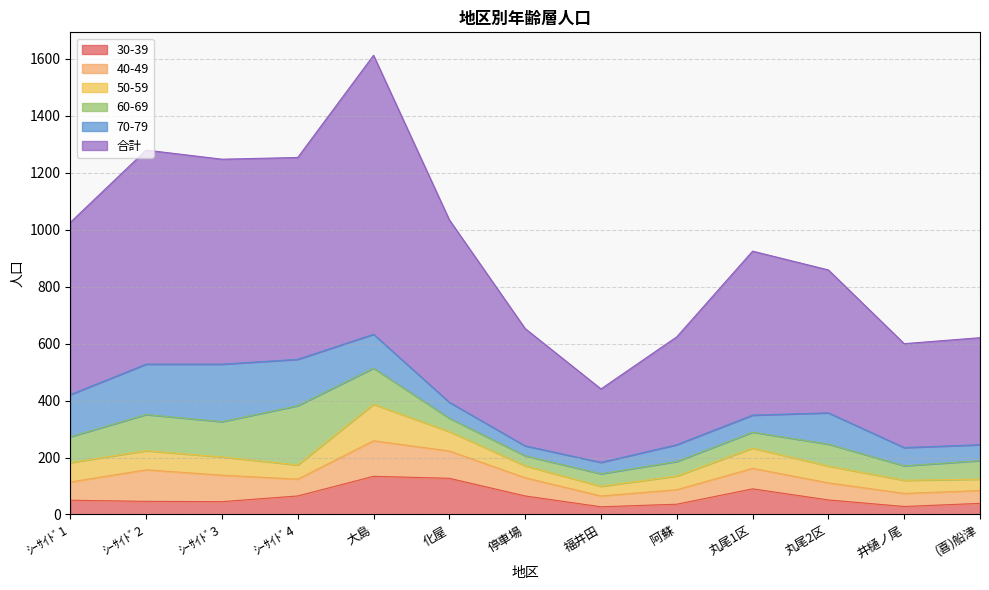

At which category does the chart reach its peak across all series?

大島